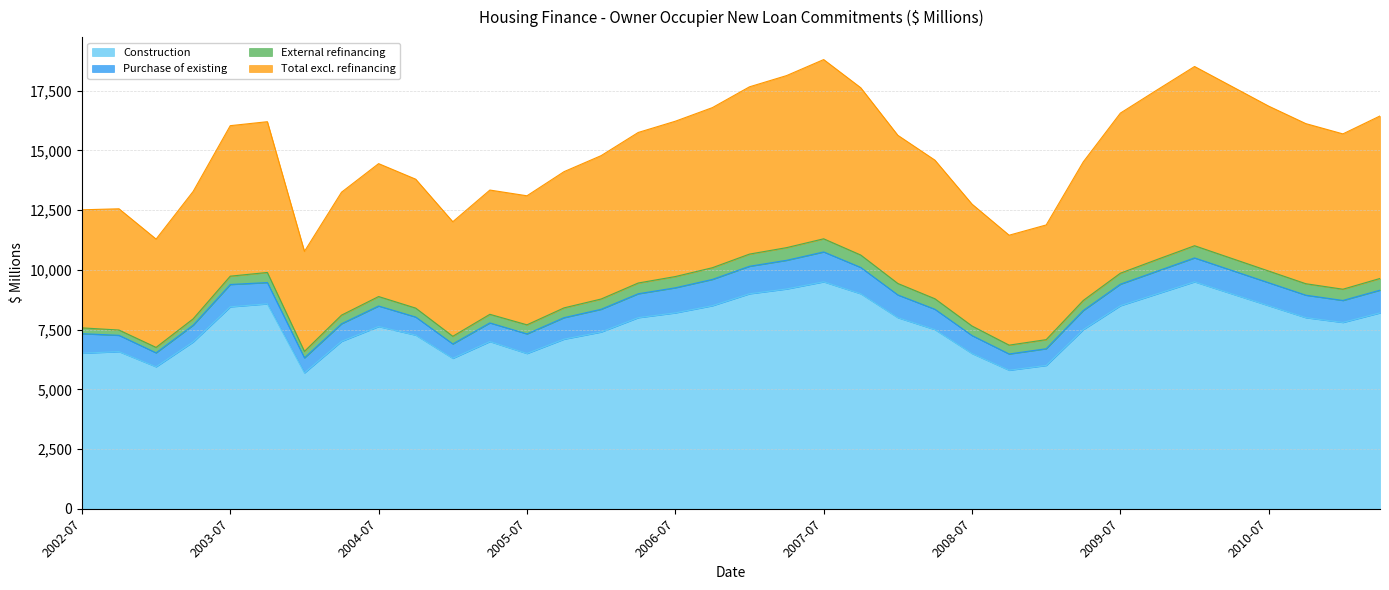

What is the difference between the maximum and minimum values in the Construction series?

3810.1